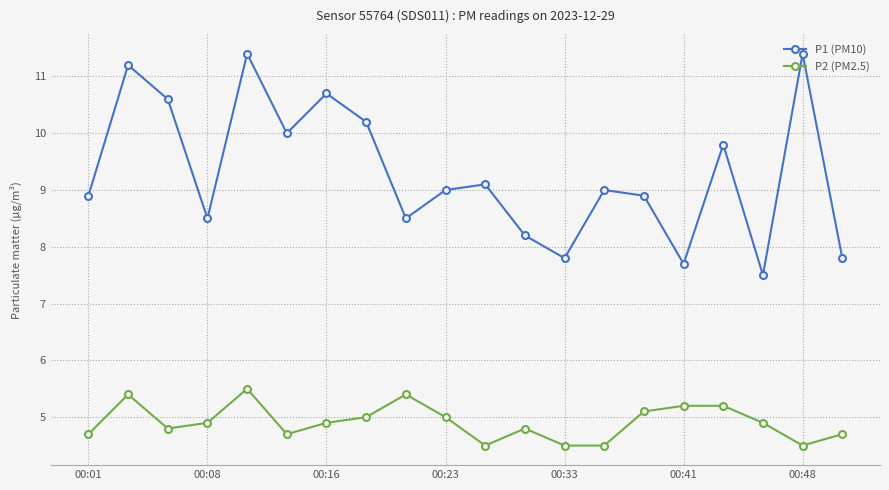

True or false: P1 (PM10) and P2 (PM2.5) intersect in this chart.

False